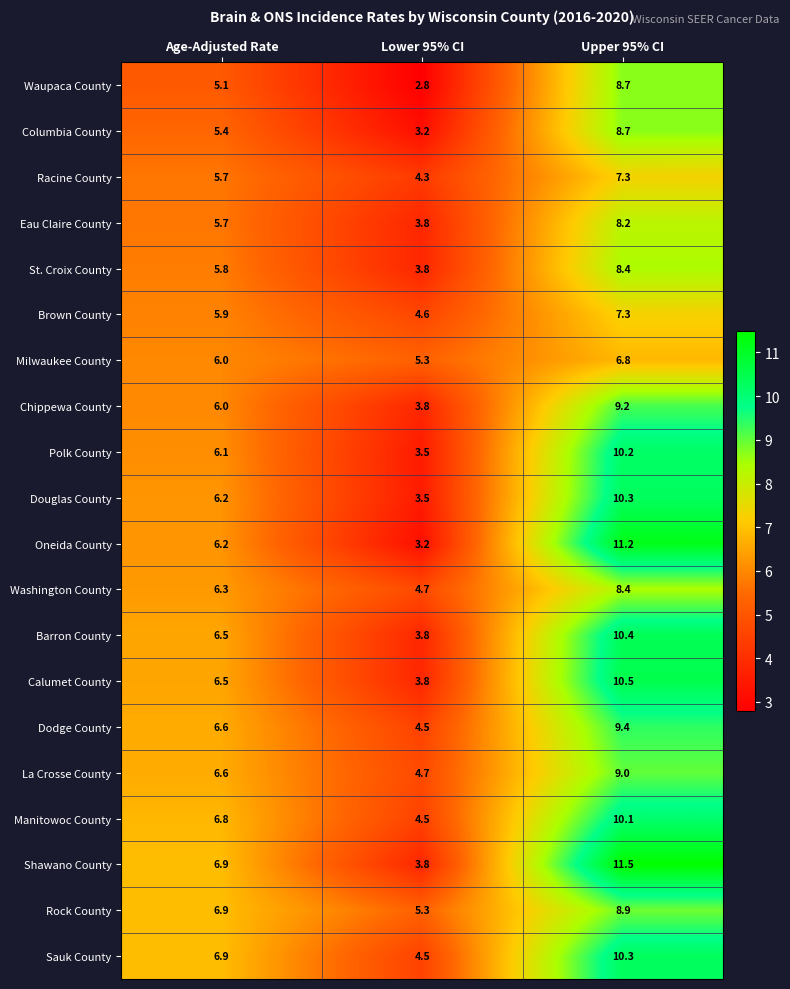

What is the total value across all series at Age-Adjusted Rate?

124.1